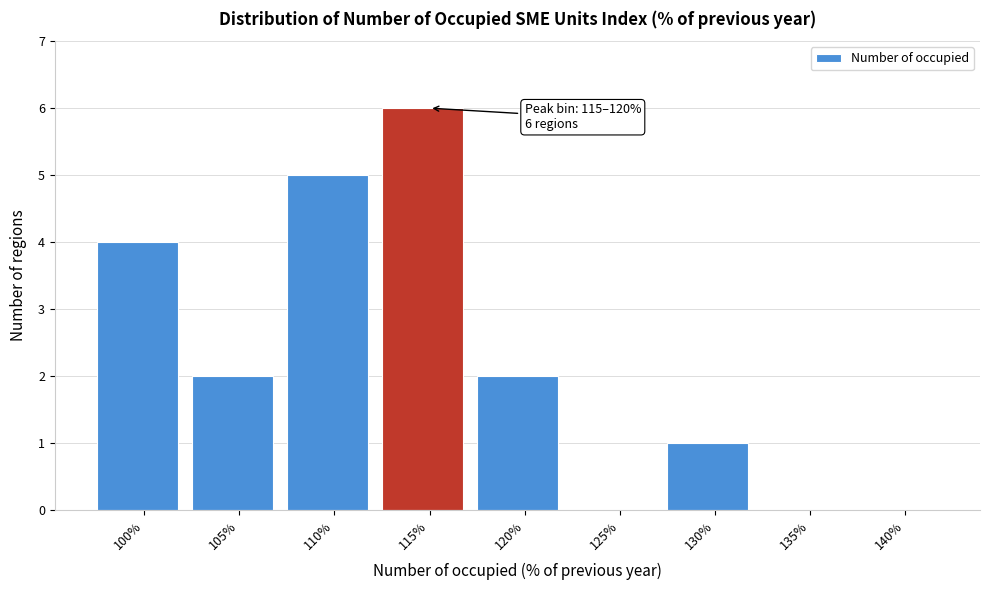

Reading left to right, what are all the values shown in this chart?

100%=4	105%=2	110%=5	115%=6	120%=2	125%=0	130%=1	135%=0	140%=0